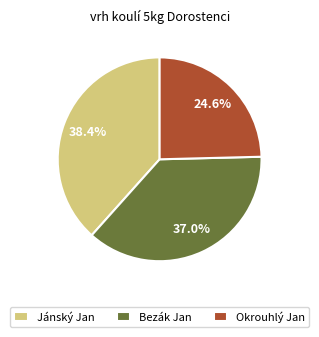

Is it true that Okrouhlý Jan is 25% of the pie?

True